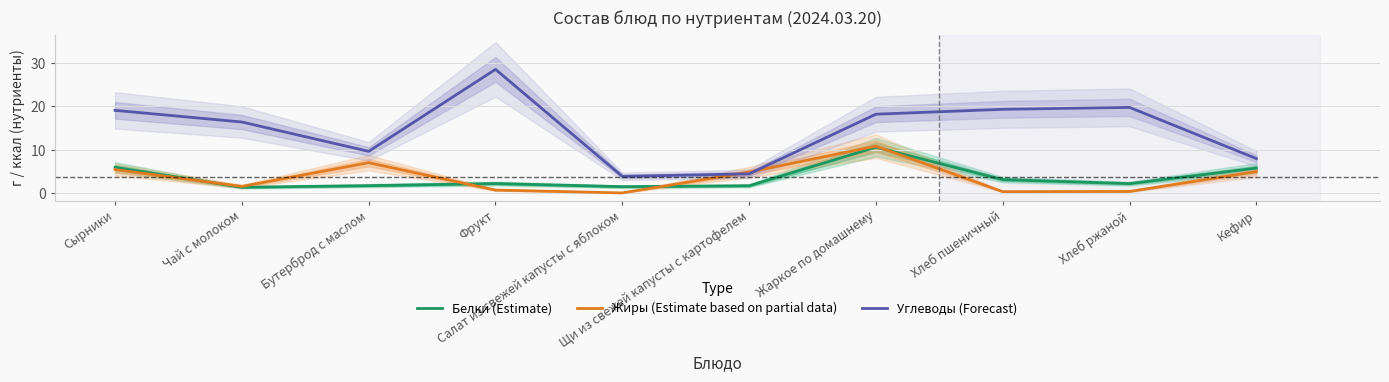

True or false: Жиры (Estimate based on partial data) has a value of 5.0 at Кефир.

True